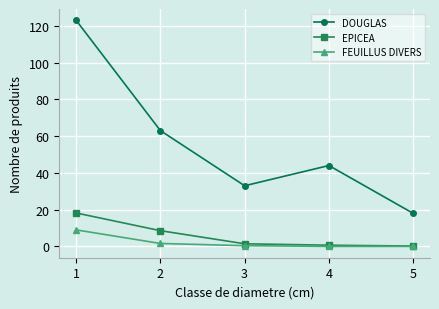

True or false: FEUILLUS DIVERS has more than 1 interior local peaks.

False